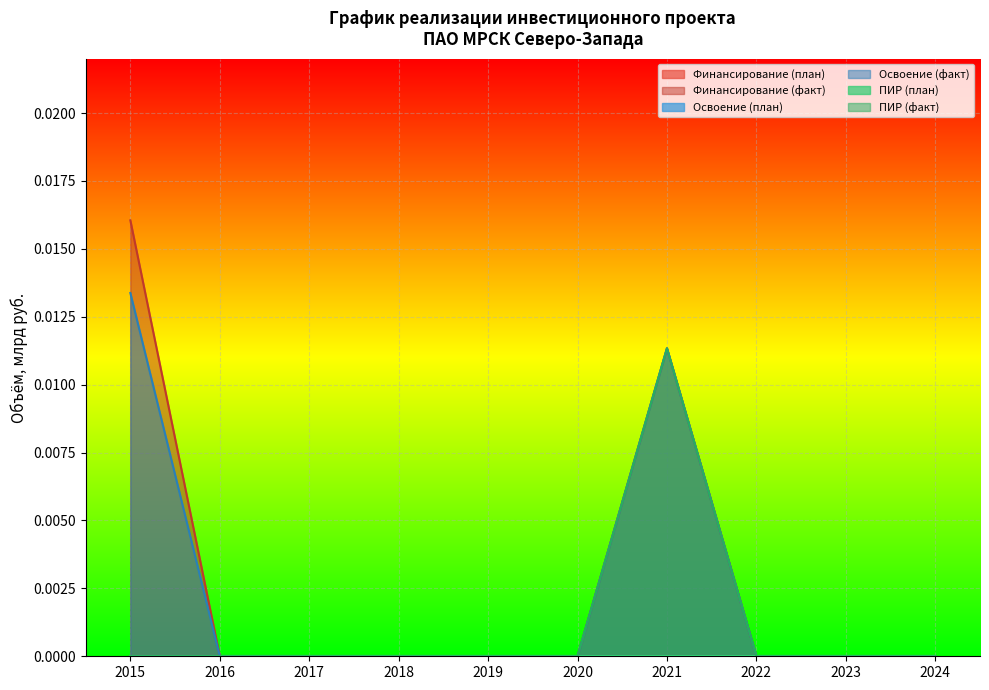

List the labels in order of Финансирование (факт) value, smallest first.

2016, 2017, 2018, 2019, 2020, 2022, 2023, 2024, 2021, 2015